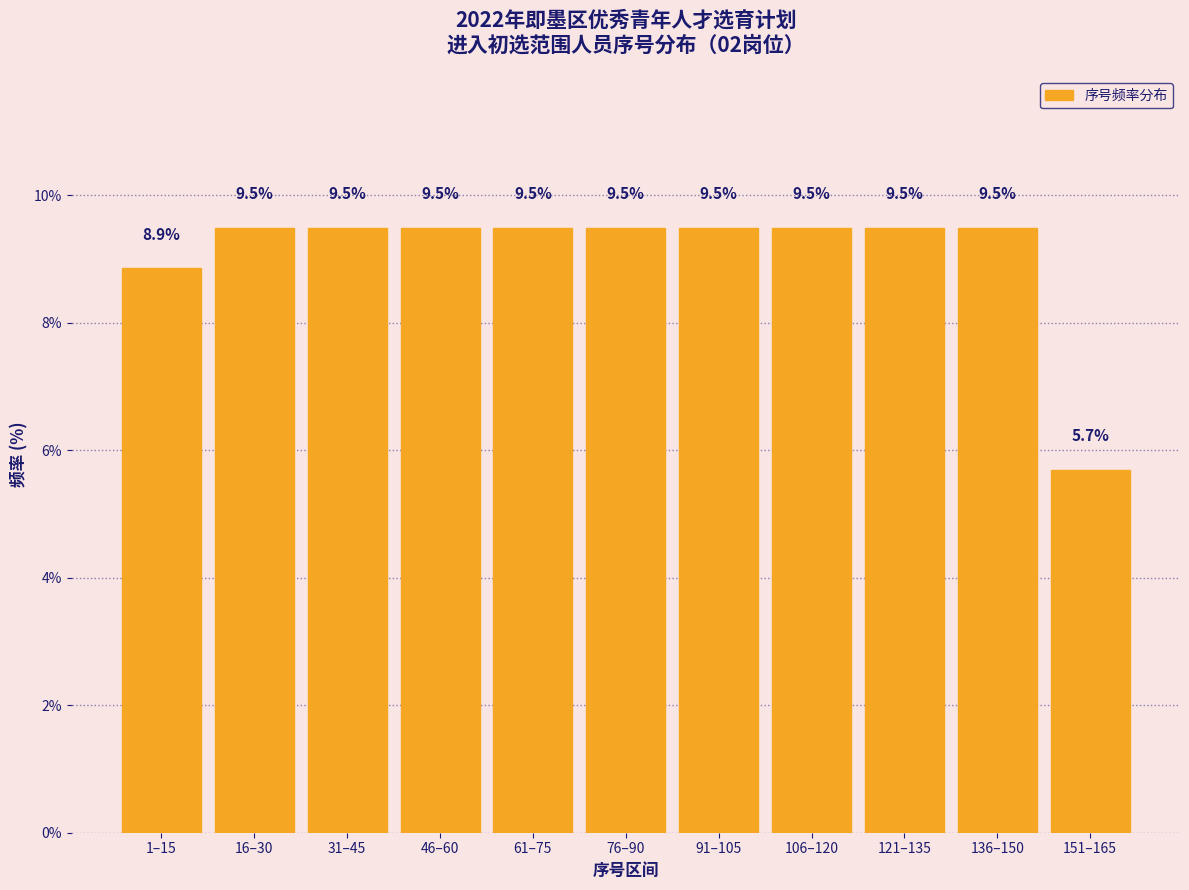

Reading left to right, extract all data points from this chart.

1–15=8.9	16–30=9.5	31–45=9.5	46–60=9.5	61–75=9.5	76–90=9.5	91–105=9.5	106–120=9.5	121–135=9.5	136–150=9.5	151–165=5.7